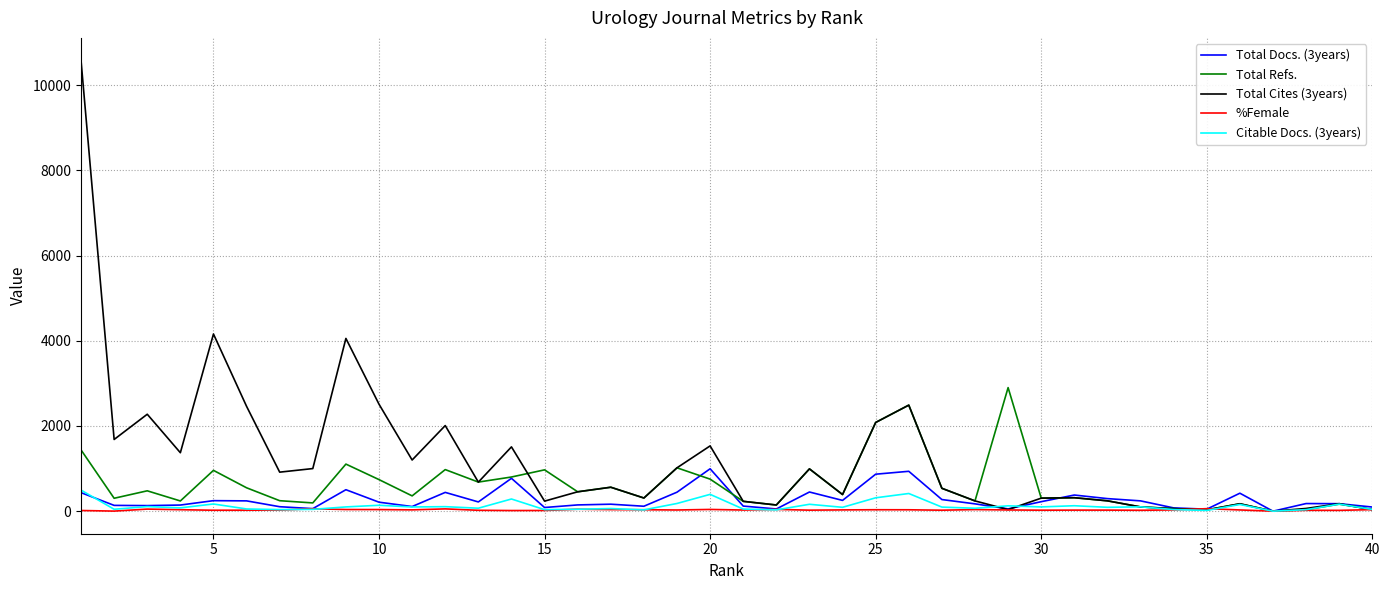

Is this an area chart (filled region under the line)?

No